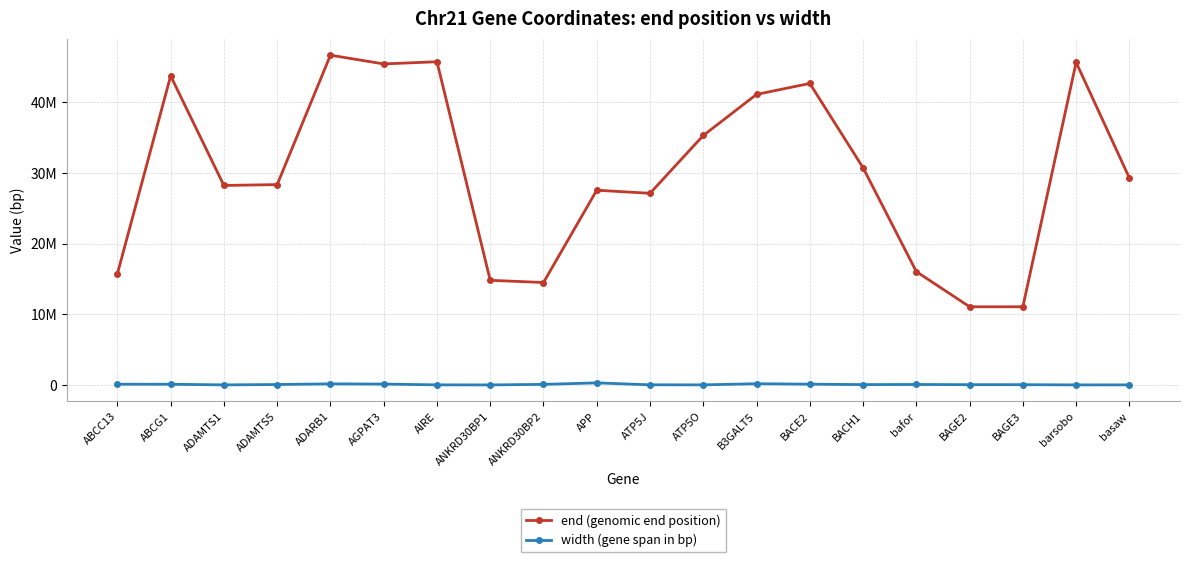

True or false: width (gene span in bp) and end (genomic end position) intersect in this chart.

False